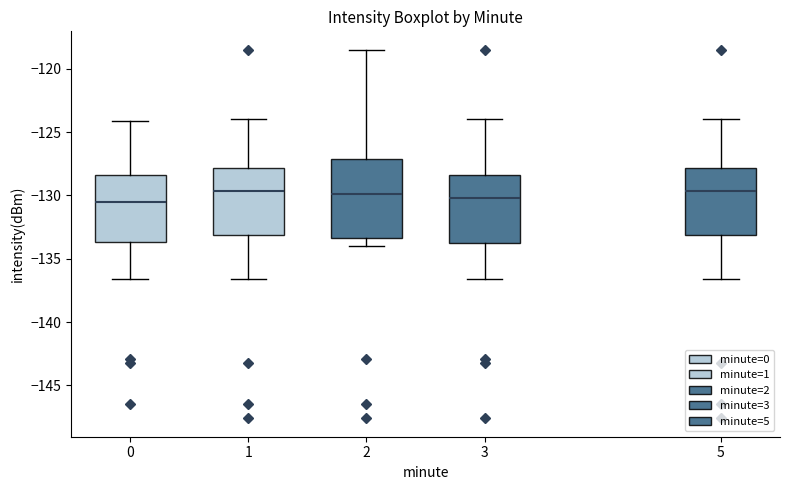

Where is the lower edge of the box at x = 3 on the y-axis? The values are not printed on the chart, so give them approximately, as read against the axis.

-134.0